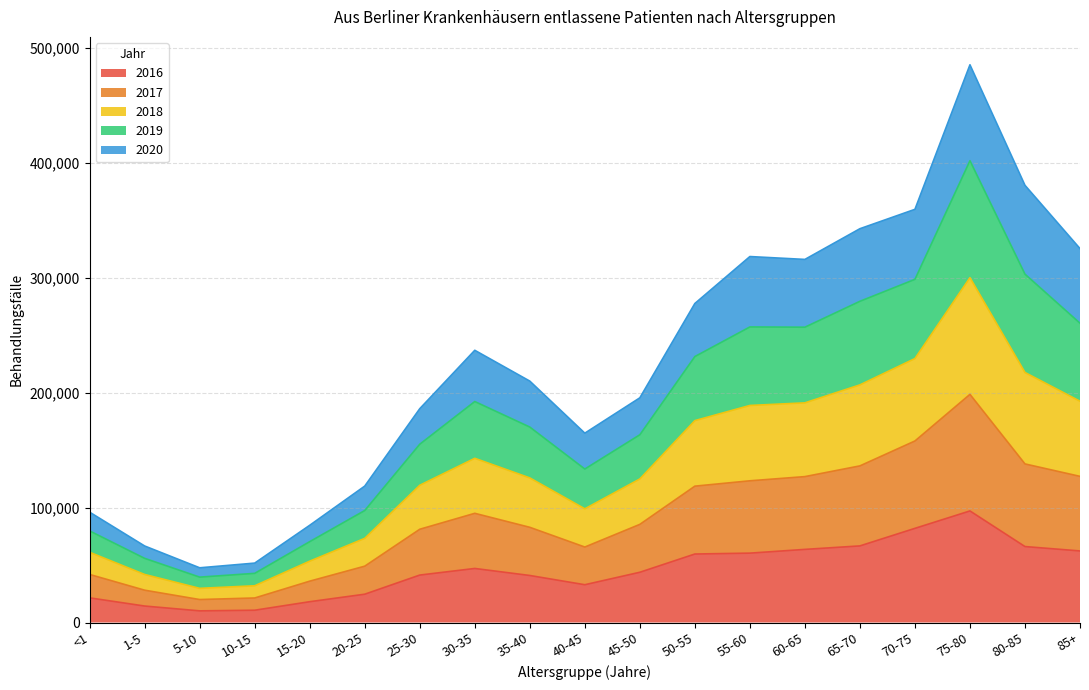

True or false: 2016 has more than 0 points higher than both neighbors.

True